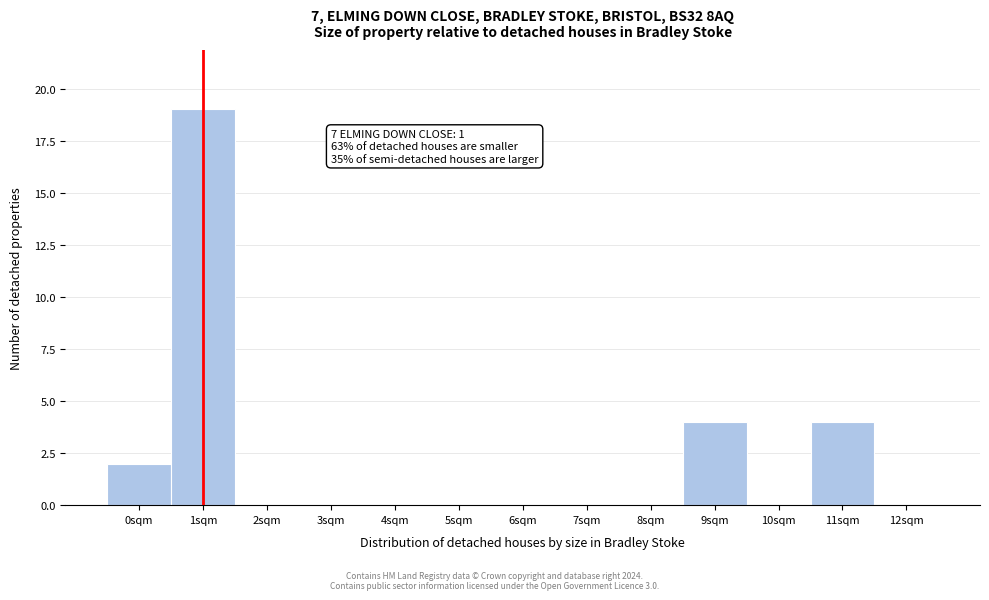

Over which range of the x-axis is the bar tallest?

0.5 to 1.5